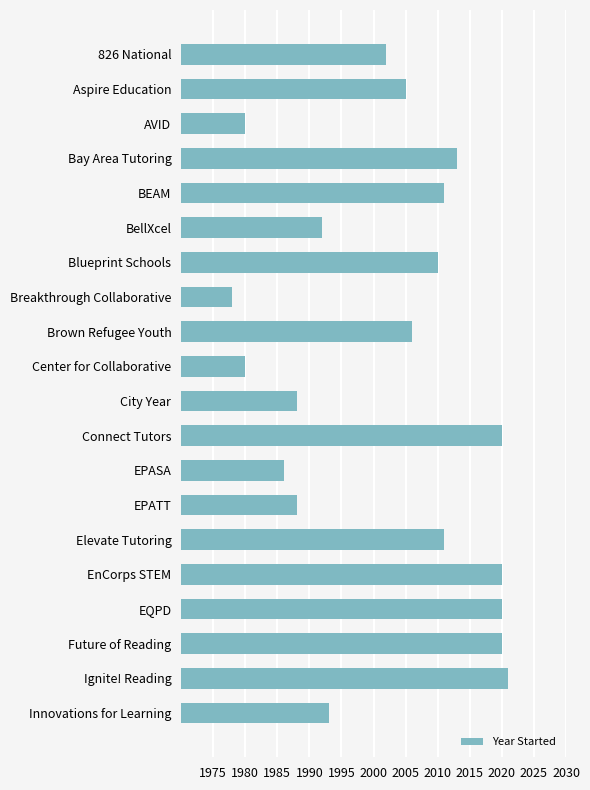

How many bars are there in total?

20